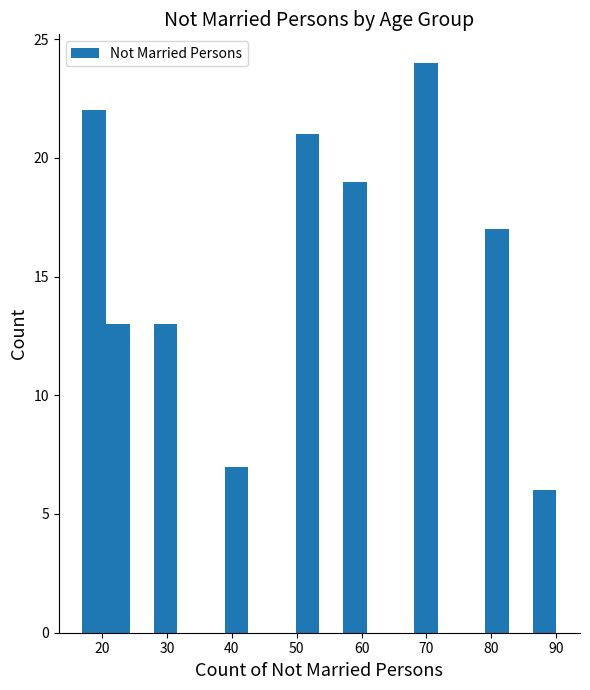

Read against the x-axis, roughly where is the centre of the tallest bar?

70